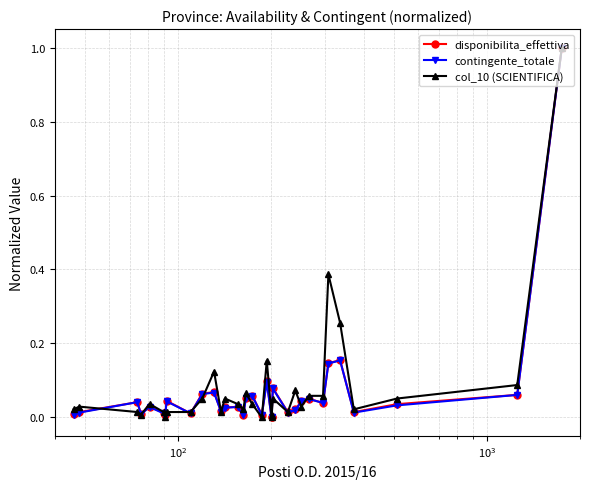

In contingente_totale, how many points are higher than both neighbors (excluding endpoints)?

10